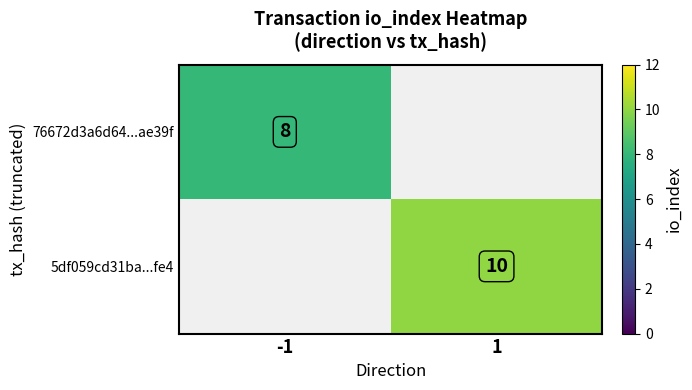

Is the value of 76672d3a6d64...ae39f at -1 greater than the value of 5df059cd31ba...fe4 at 1?

No